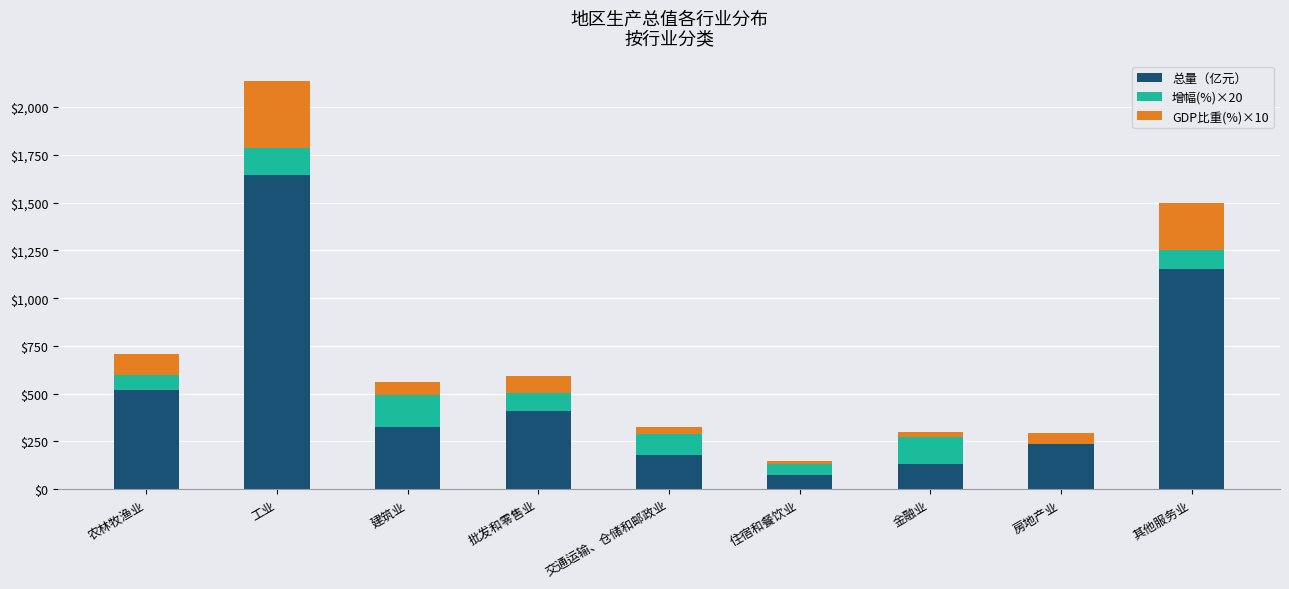

List the labels in order of GDP比重(%)×10 value, largest first.

工业, 其他服务业, 农林牧渔业, 批发和零售业, 建筑业, 房地产业, 交通运输、仓储和邮政业, 金融业, 住宿和餐饮业